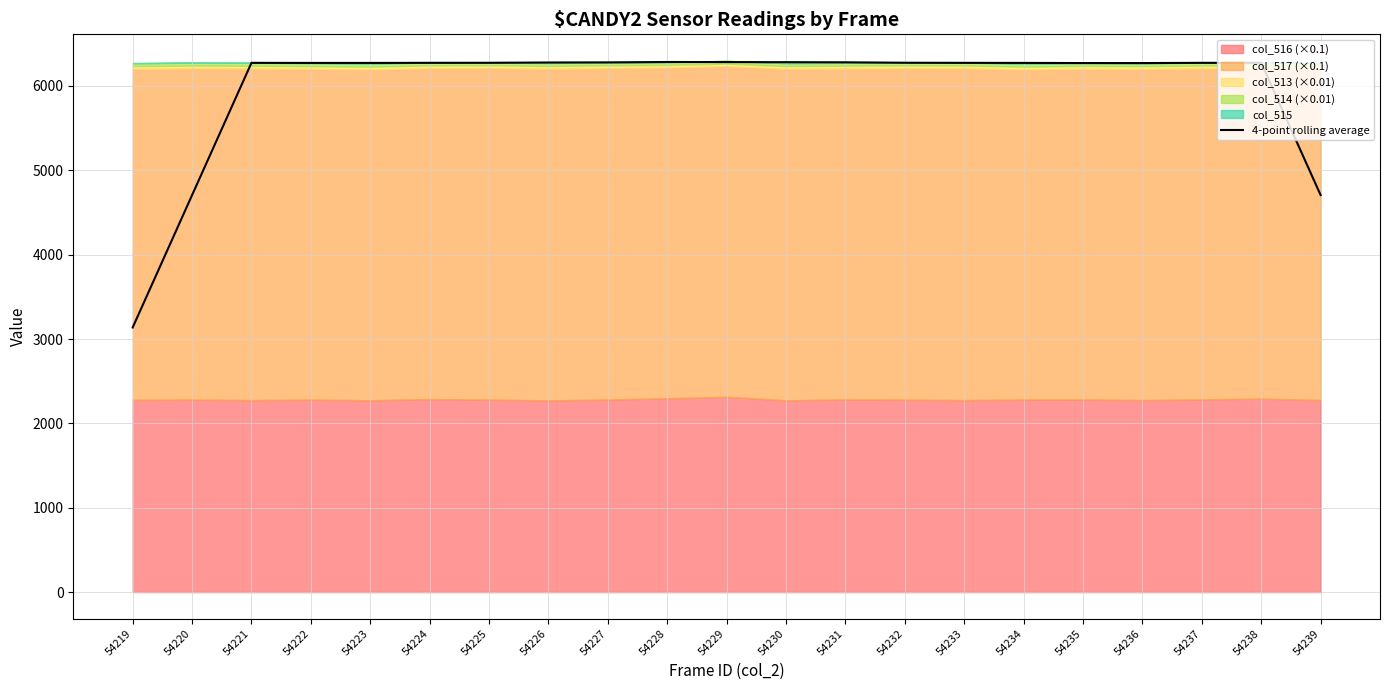

Rank the categories by value from lowest to highest.

54219, 54220, 54239, 54236, 54235, 54222, 54223, 54234, 54233, 54221, 54237, 54224, 54238, 54225, 54232, 54226, 54227, 54231, 54230, 54229, 54228